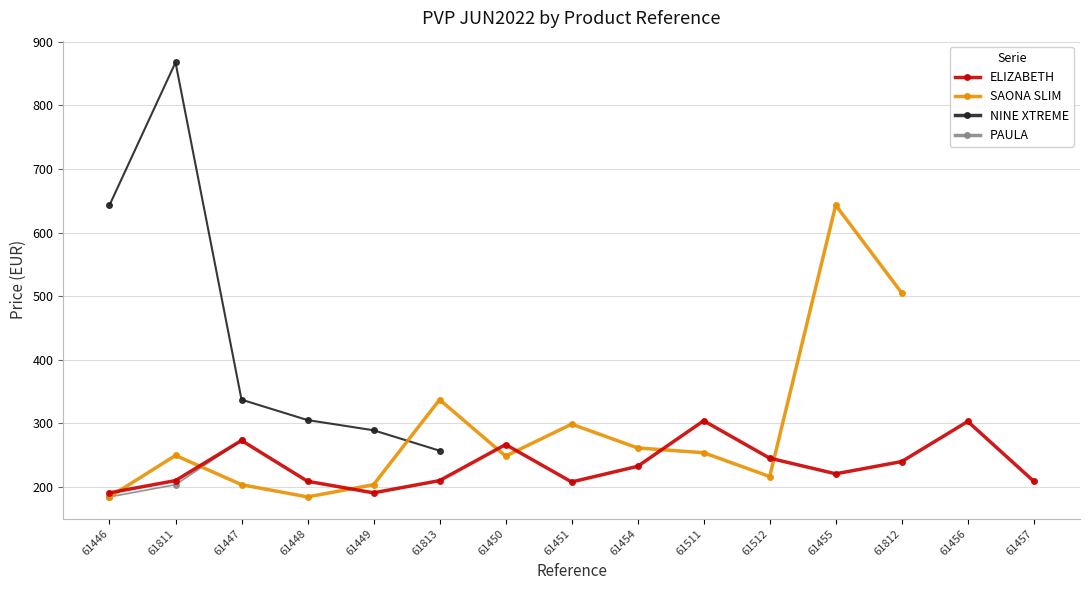

What is the value of the ELIZABETH point at the 6th from the left?

209.7